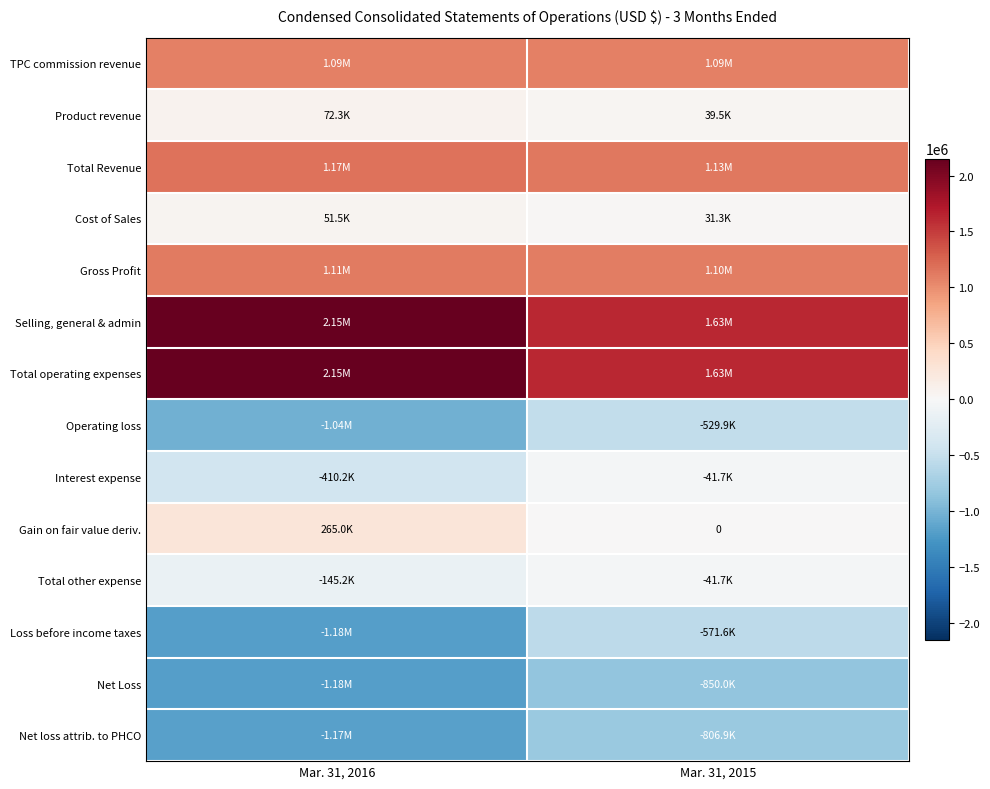

What is the highest value of the Selling, general & admin series?

2151863